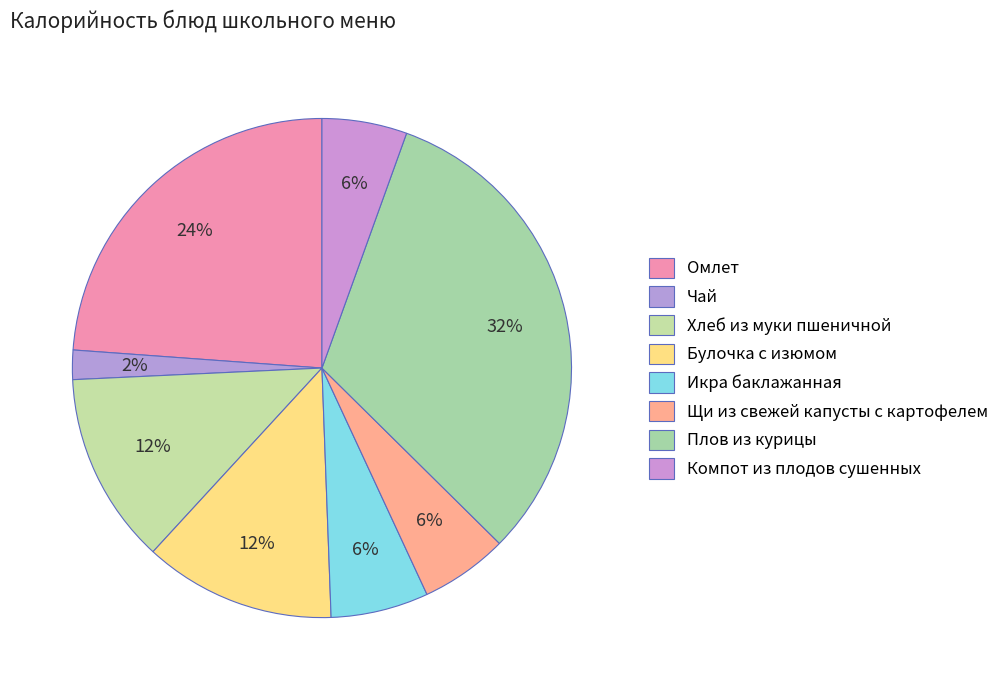

What is the total percentage of Щи из свежей капусты с картофелем and Плов из курицы?

37.6%